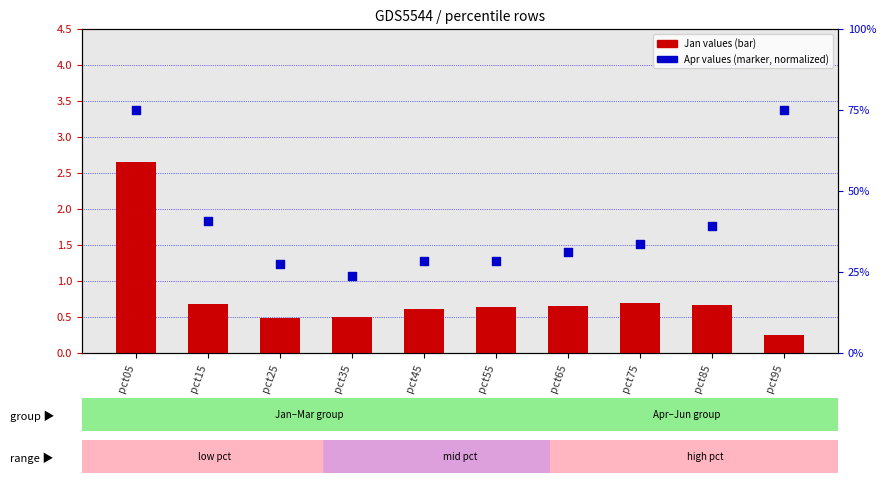

What is the total value across all series at pct05?

77.5